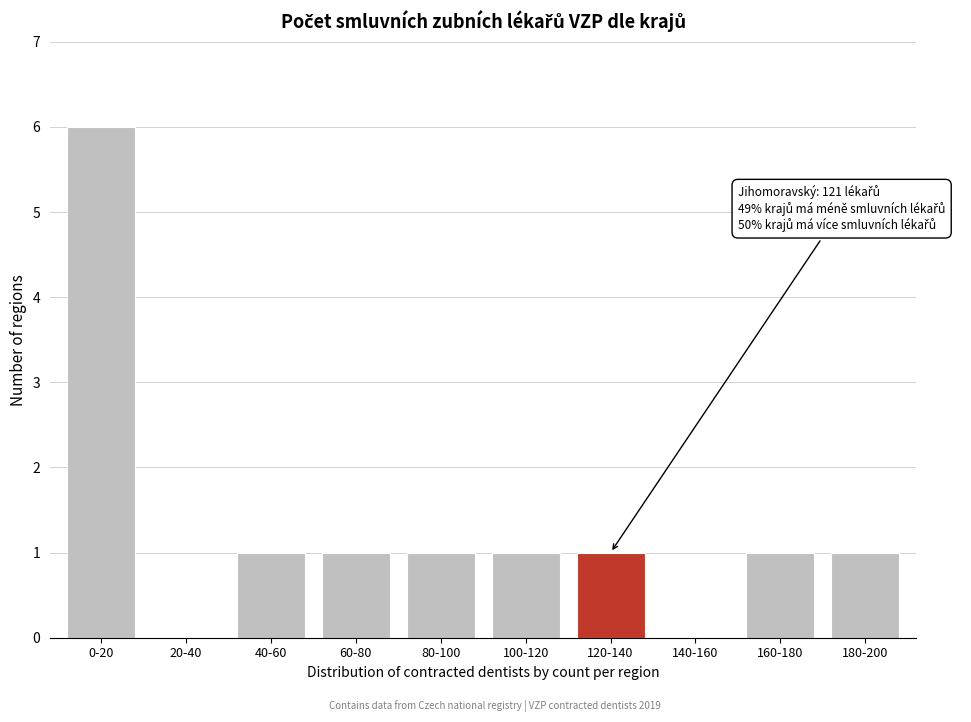

Reading left to right, list all the values displayed in this chart.

0-20=6	20-40=0	40-60=1	60-80=1	80-100=1	100-120=1	120-140=1	140-160=0	160-180=1	180-200=1